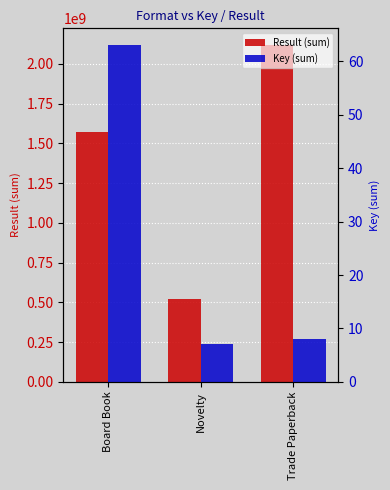

How many data points in Result (sum) are less than 1574637363?

1